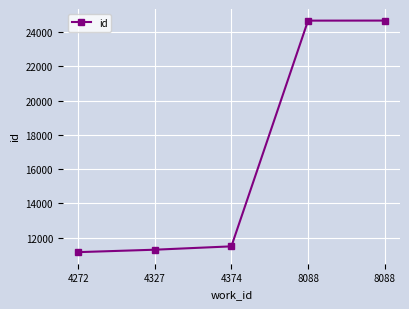

Count the number of categories in the chart.

5